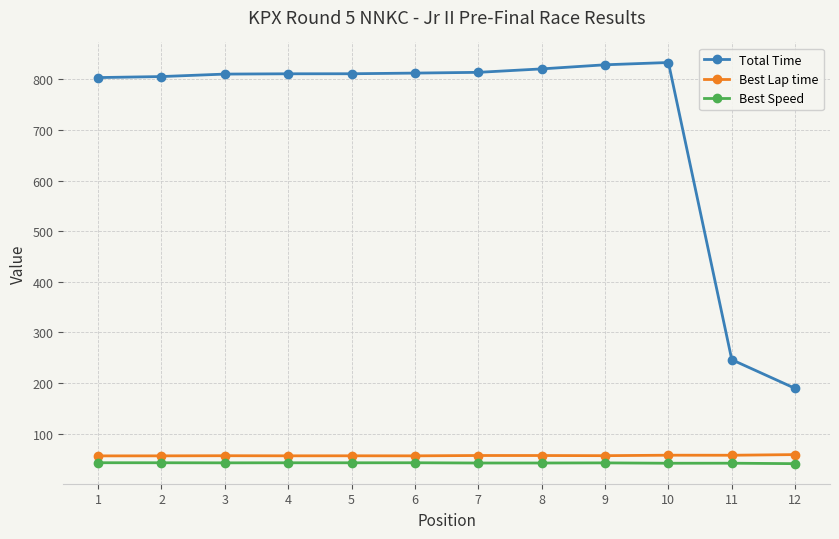

How many data points does each series have?

12